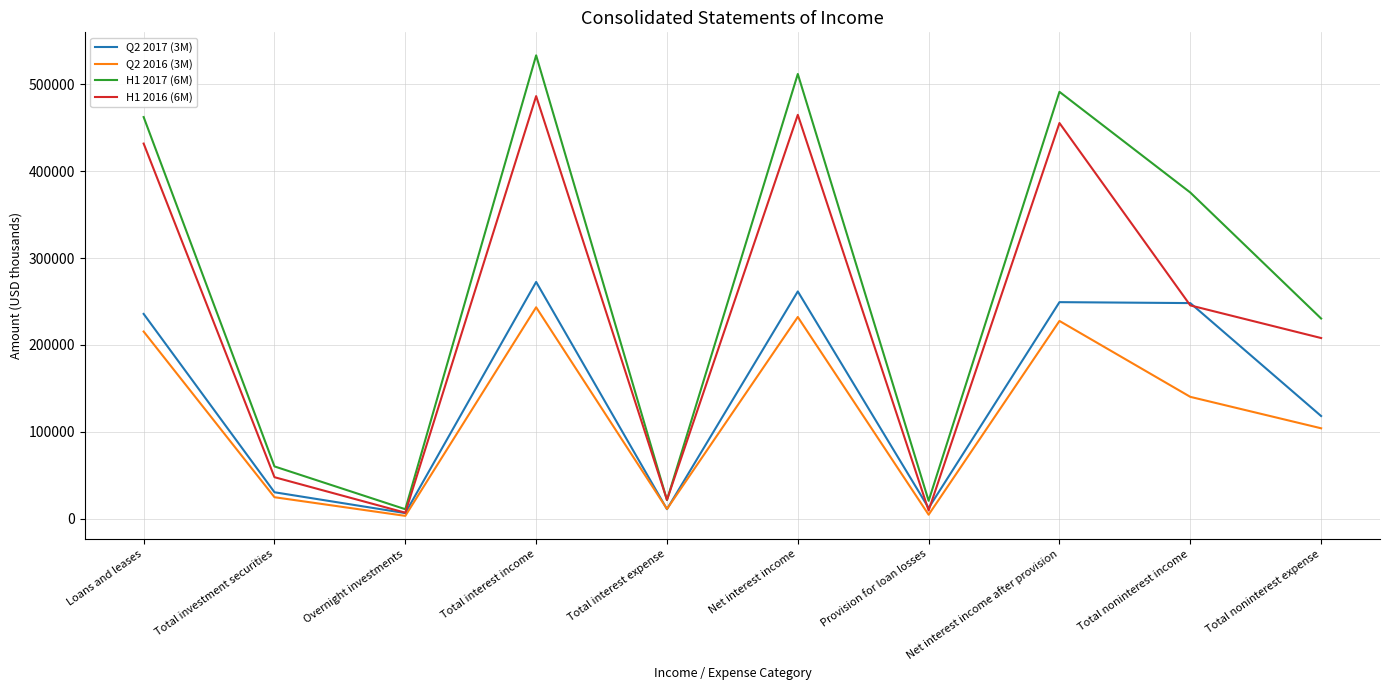

How many lines are shown in the chart?

4